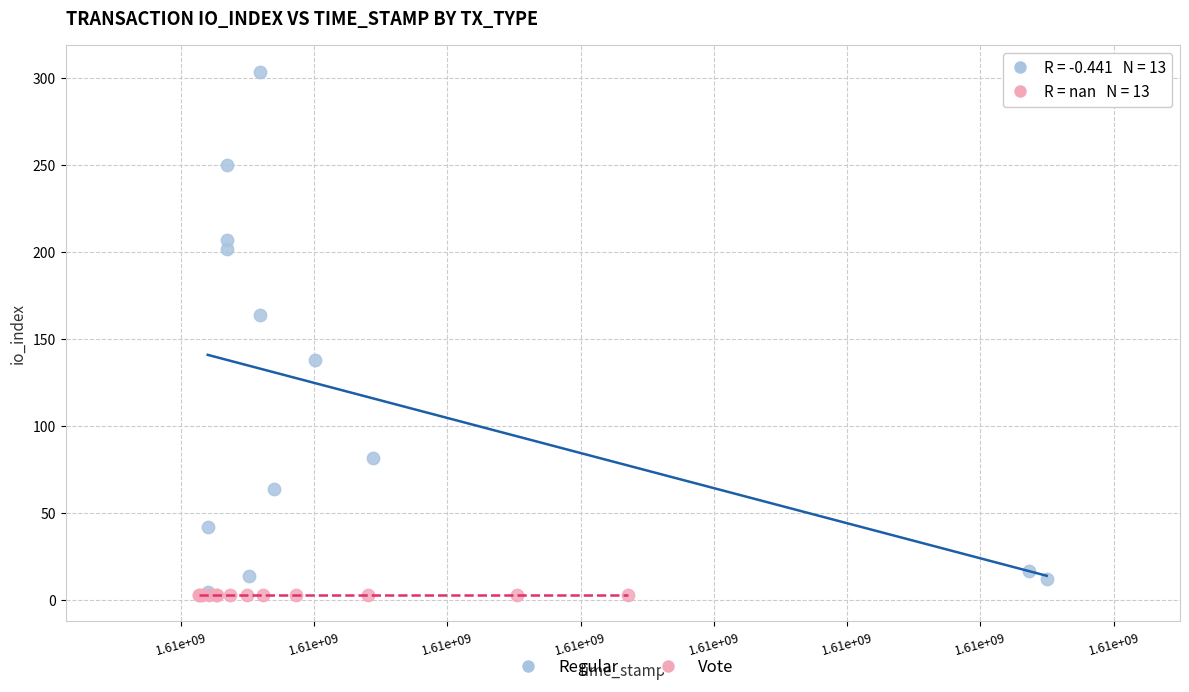

Which series reaches the maximum Y coordinate?

Regular